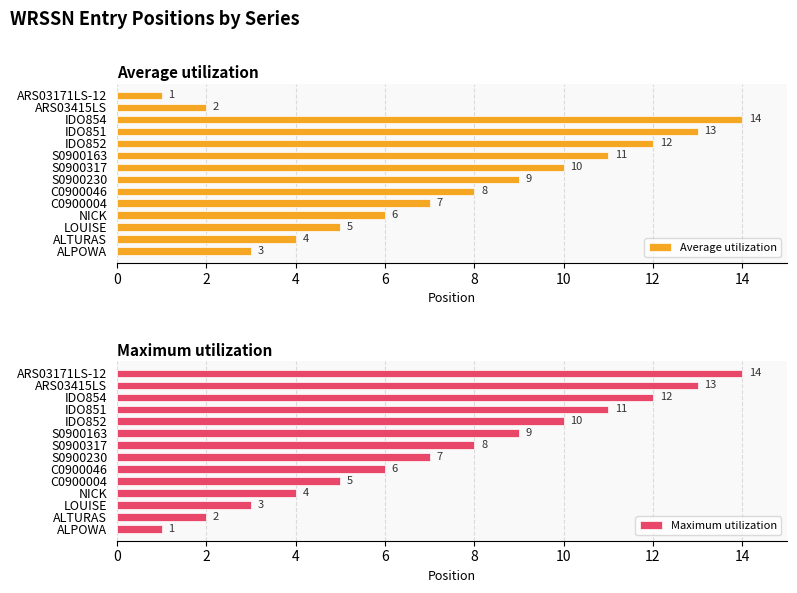

The Average utilization series shows 4 at S0900317. True or false?

False